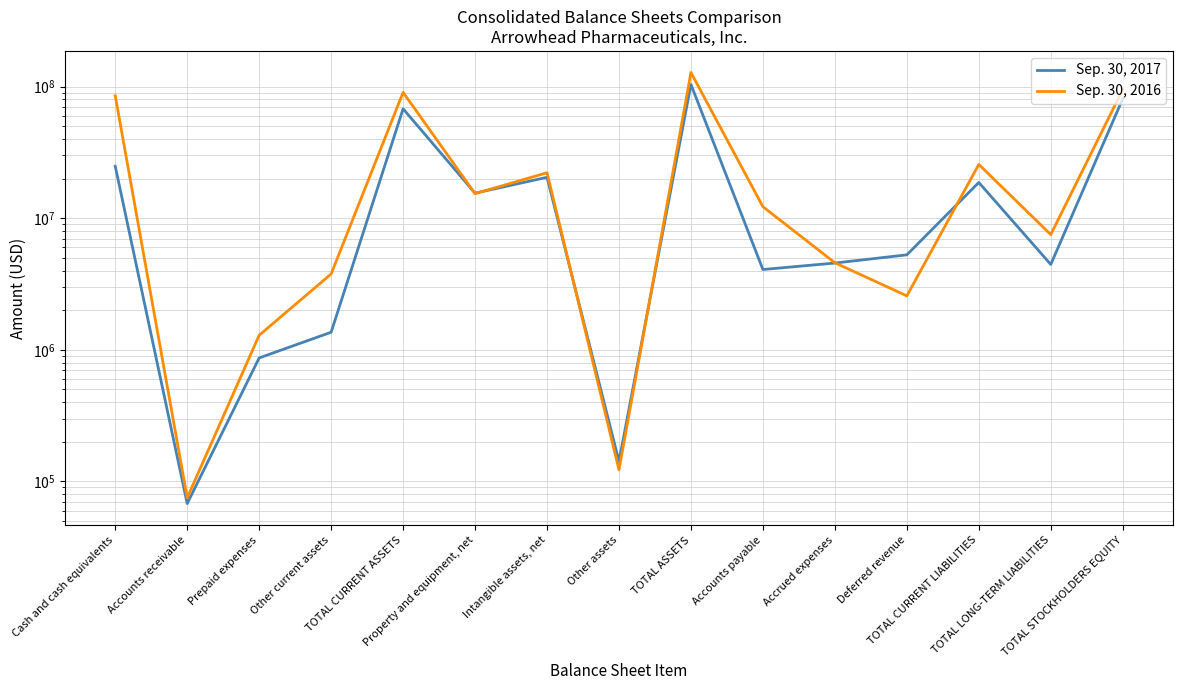

Which series ends up on top after the final intersection of Sep. 30, 2016 and Sep. 30, 2017?

Sep. 30, 2016